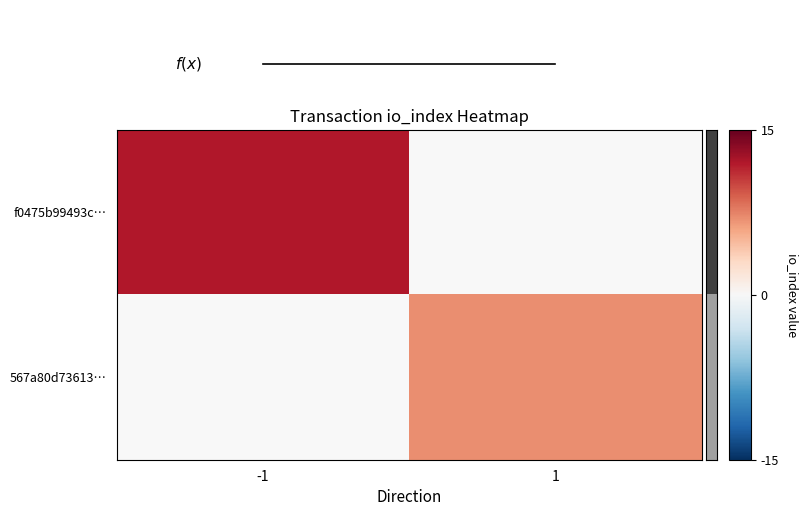

Where is f0475b99493c… nearest to the value 12?

-1